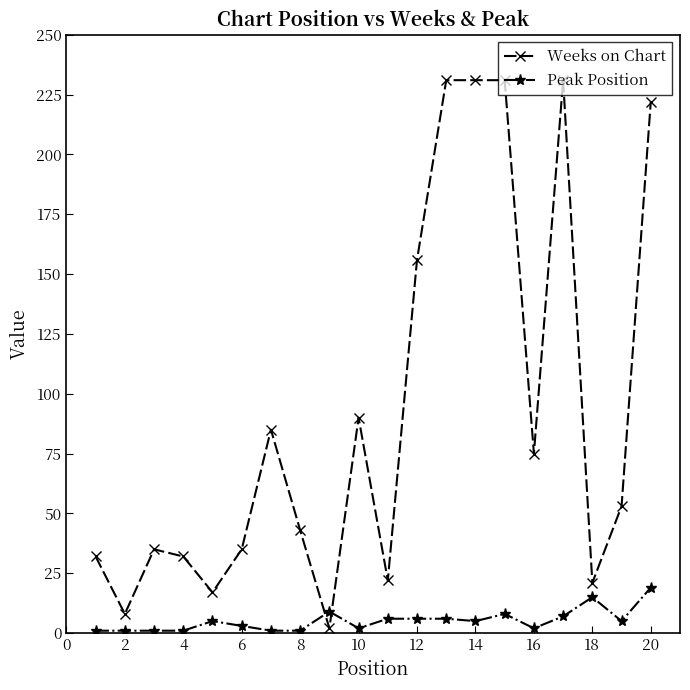

Which series has the largest total across all categories?

Weeks on Chart